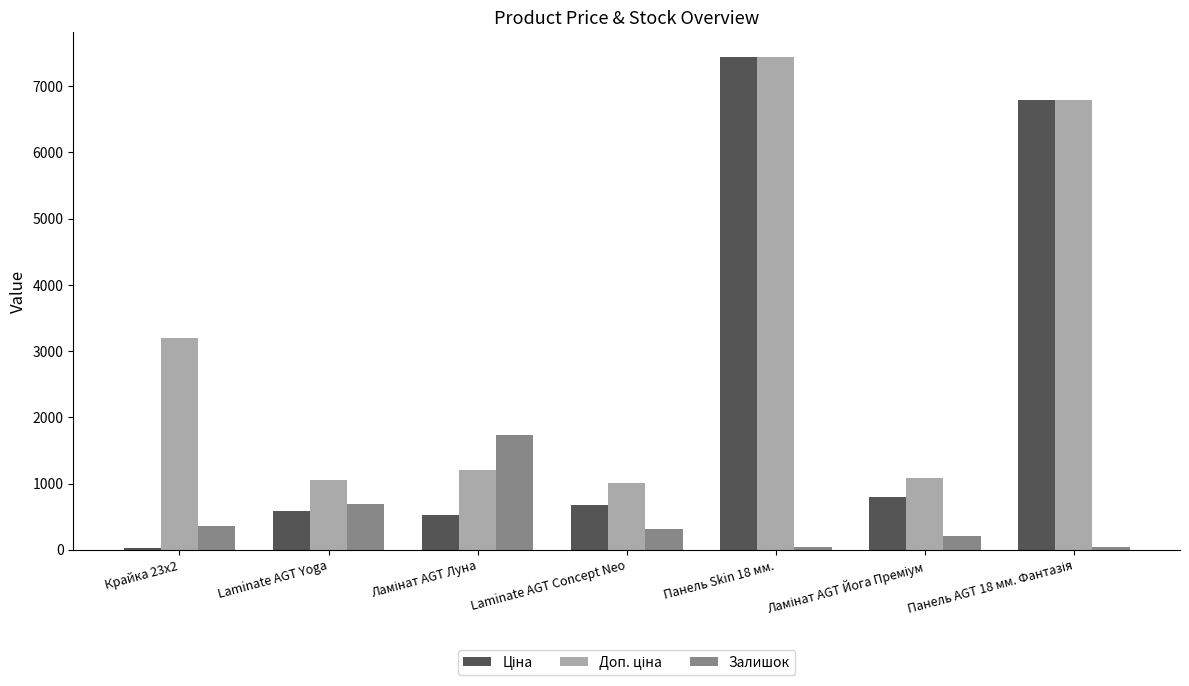

What is the sum of all Залишок values?

3400.0